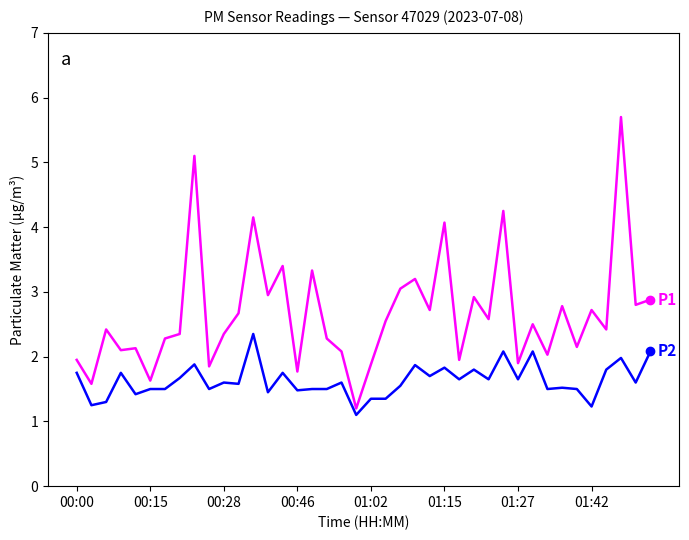

How many lines are shown in the chart?

2